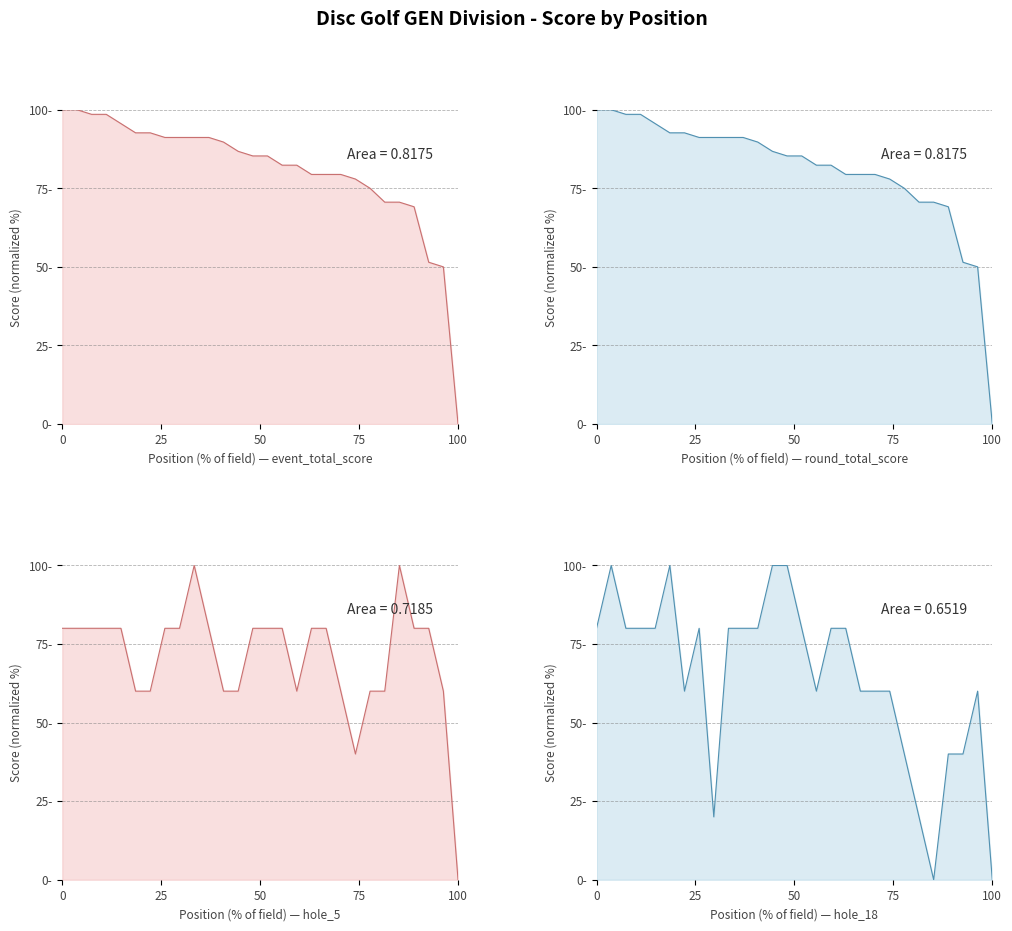

Reading left to right, list all the values displayed in this chart.

event_total_score: 100.0	100.0	98.5	98.5	95.6	92.6	92.6	91.2	91.2	91.2	91.2	89.7	86.8	85.3	85.3	82.4	82.4	79.4	79.4	79.4	77.9	75.0	70.6	70.6	69.1	51.5	50.0	0.0
round_total_score: 100.0	100.0	98.5	98.5	95.6	92.6	92.6	91.2	91.2	91.2	91.2	89.7	86.8	85.3	85.3	82.4	82.4	79.4	79.4	79.4	77.9	75.0	70.6	70.6	69.1	51.5	50.0	0.0
hole_5: 80.0	80.0	80.0	80.0	80.0	60.0	60.0	80.0	80.0	100.0	80.0	60.0	60.0	80.0	80.0	80.0	60.0	80.0	80.0	60.0	40.0	60.0	60.0	100.0	80.0	80.0	60.0	0.0
hole_18: 80.0	100.0	80.0	80.0	80.0	100.0	60.0	80.0	20.0	80.0	80.0	80.0	100.0	100.0	80.0	60.0	80.0	80.0	60.0	60.0	60.0	40.0	20.0	0.0	40.0	40.0	60.0	0.0